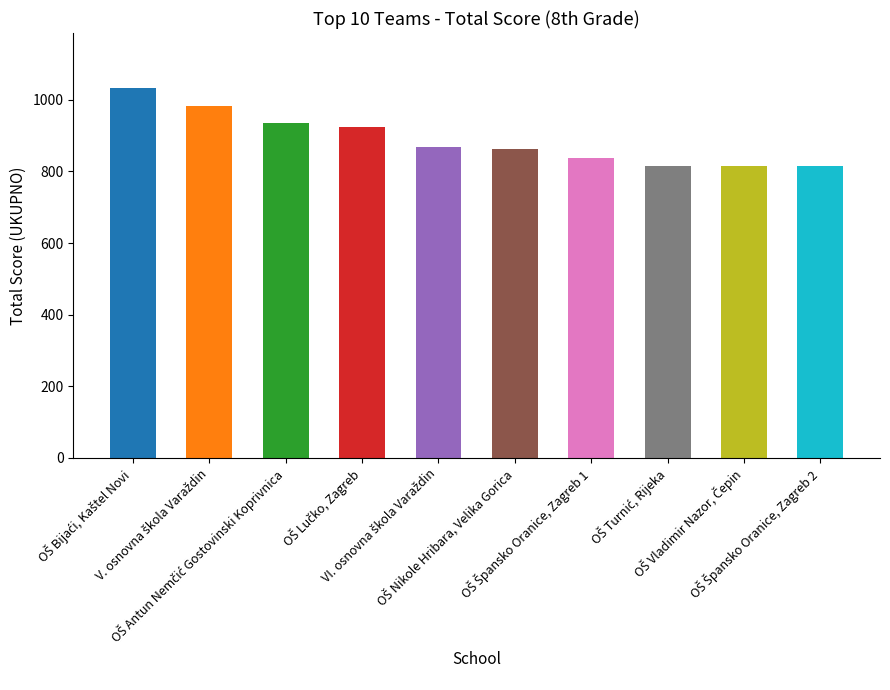

What is the smallest value displayed?

814